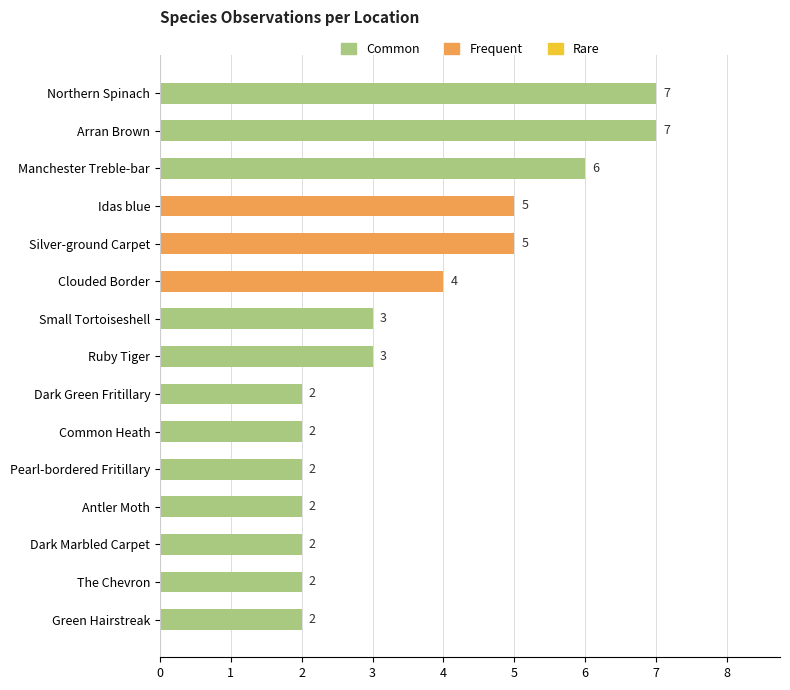

Reading bottom to top, extract all data points from this chart.

2	2	2	2	2	2	2	3	3	4	5	5	6	7	7